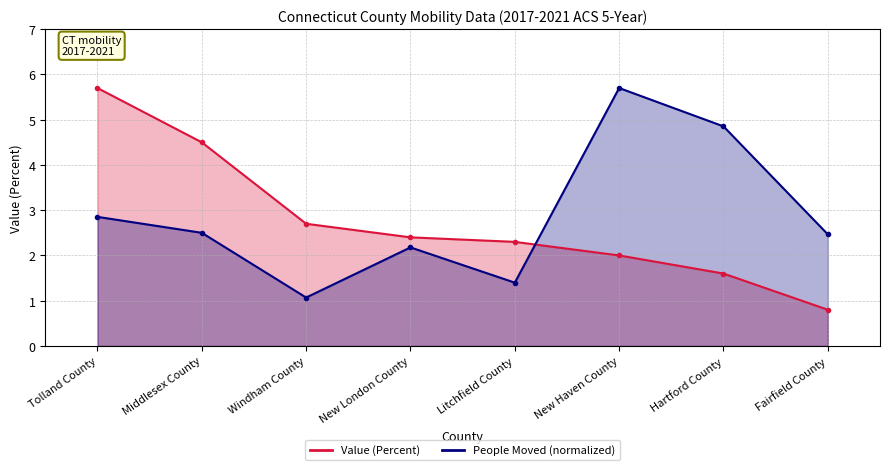

Reading left to right, extract all data points from this chart.

Value (Percent): Tolland County=5.7	Middlesex County=4.5	Windham County=2.7	New London County=2.4	Litchfield County=2.3	New Haven County=2.0	Hartford County=1.6	Fairfield County=0.8
People (Moved From Different County): Tolland County=2.9	Middlesex County=2.5	Windham County=1.1	New London County=2.2	Litchfield County=1.4	New Haven County=5.7	Hartford County=4.9	Fairfield County=2.5